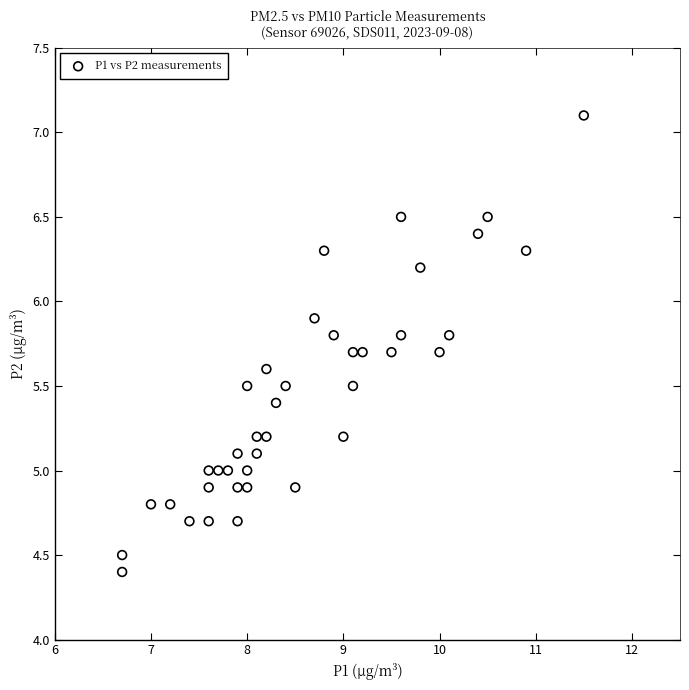

What is the range of Y values (max minus min)?

2.7